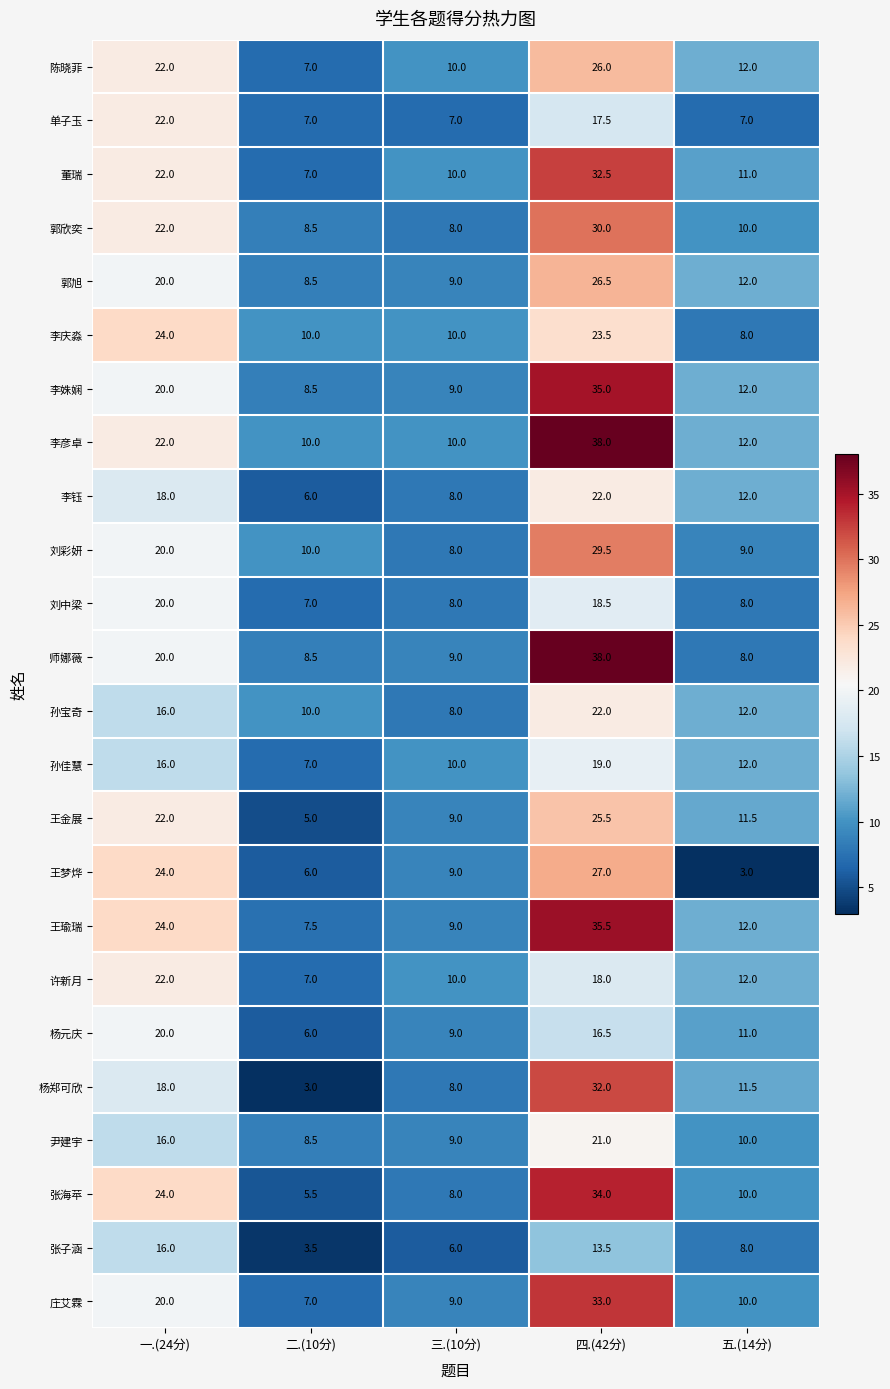

Is it true that 师娜薇 equals 3.4 at 三.(10分)?

False